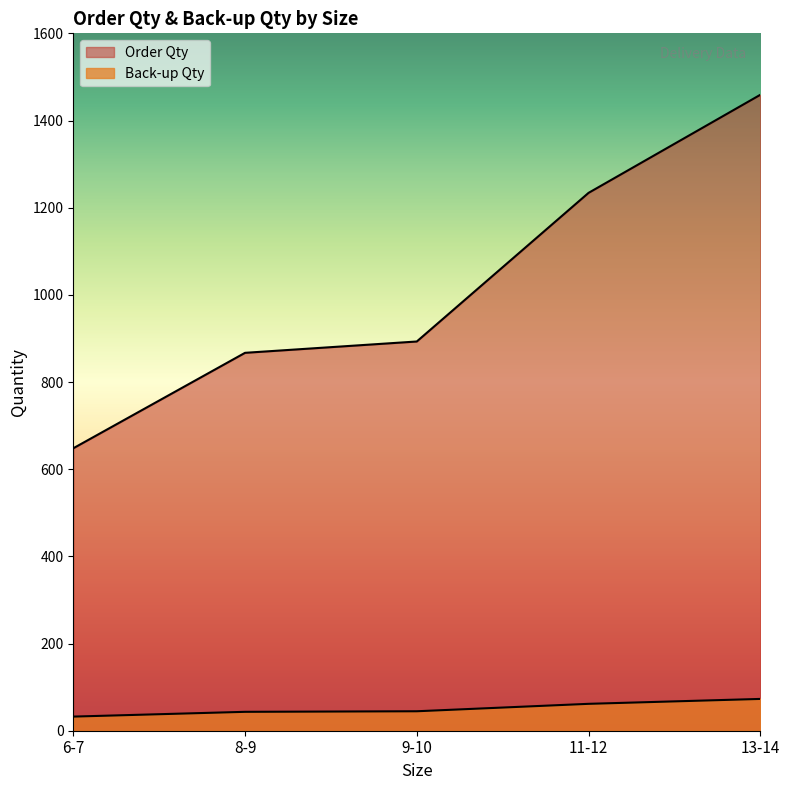

Between 13-14 and 9-10, which is larger?

13-14